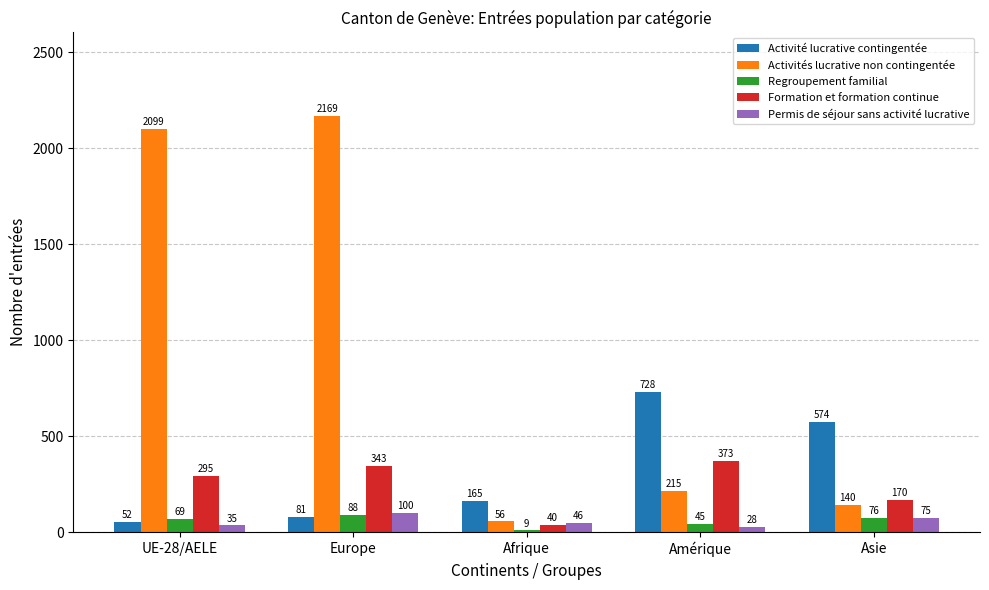

How many categories are shown in the chart?

5